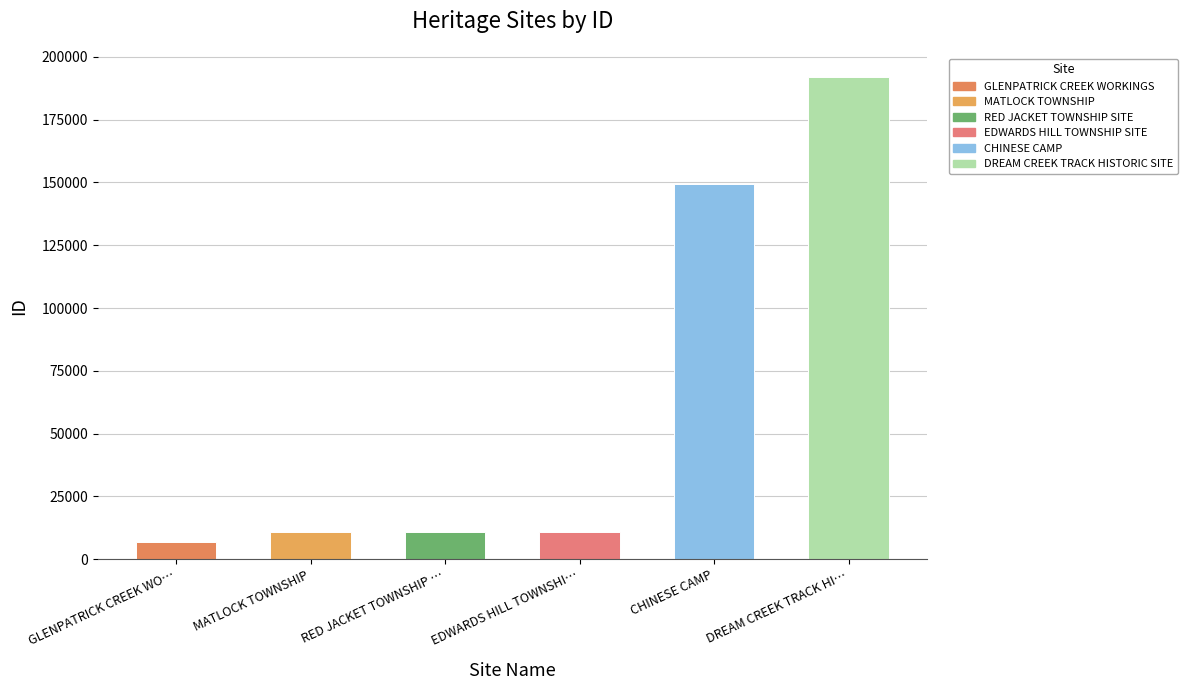

Approximately how many times larger is the value at RED JACKET TOWNSHIP … compared to DREAM CREEK TRACK HI…?

0.1